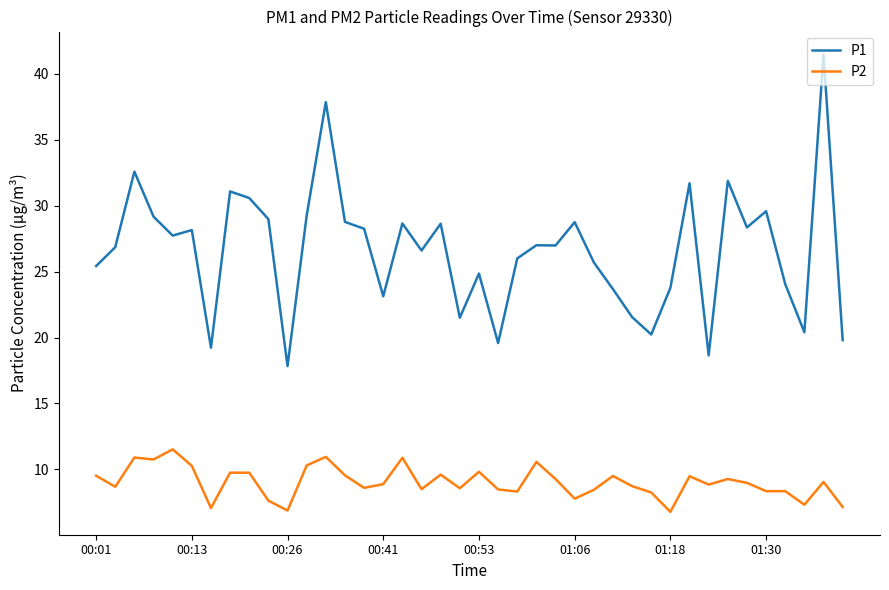

Which series has the largest total across all categories?

P1